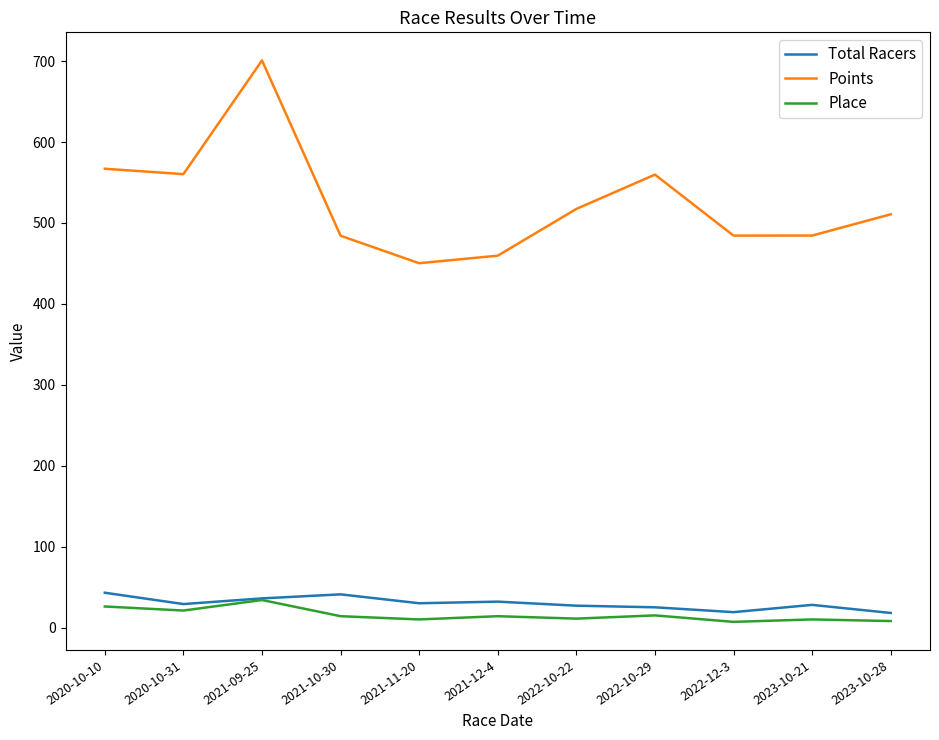

What is the spread (max minus min) of values at 2021-10-30?

470.2